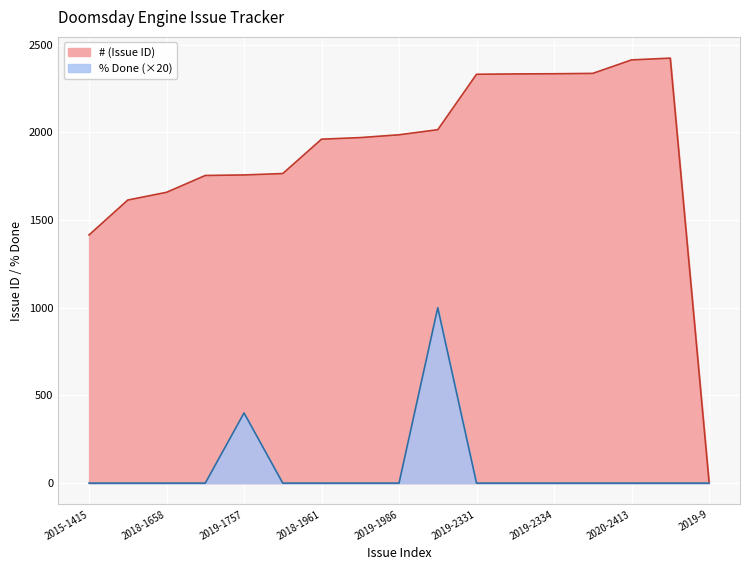

Does the chart display data point markers on the line(s)?

No